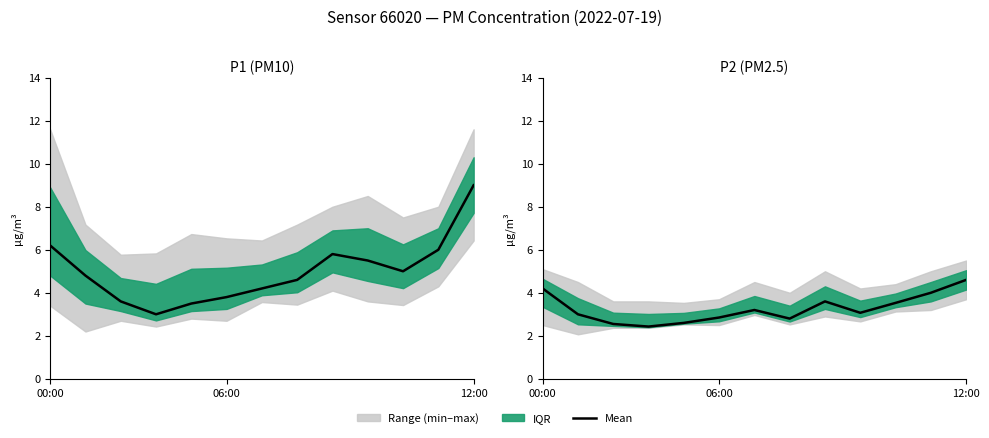

Where is the first local minimum?

3